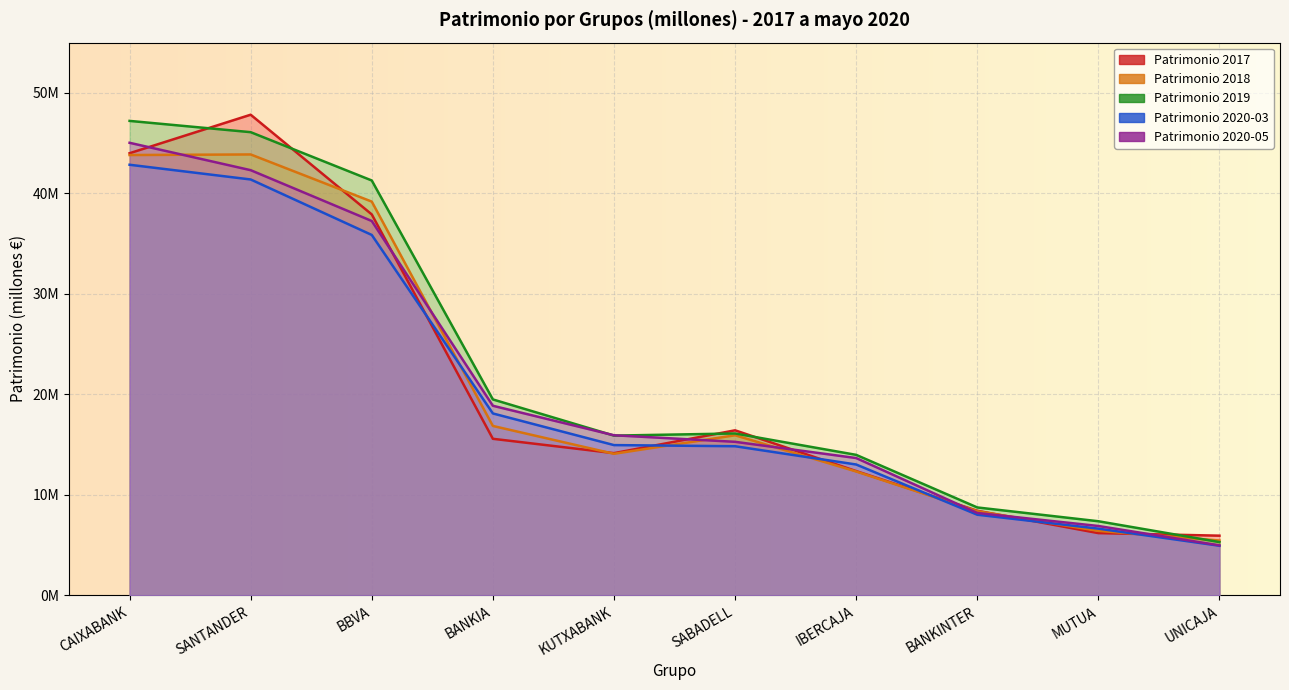

What is the label of the 6th point from the right?

KUTXABANK